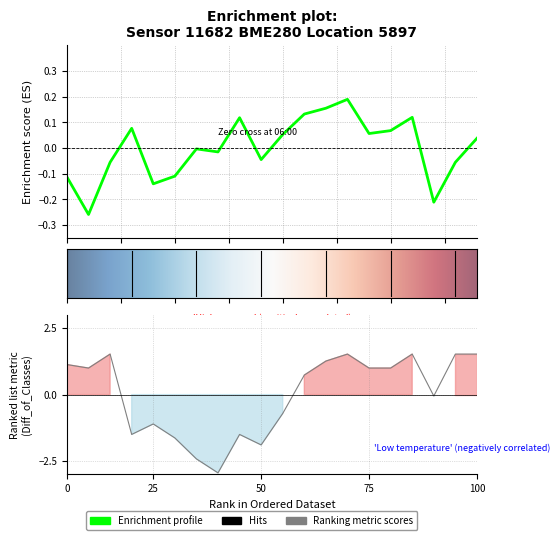

How many values in pressure are above zero?

10